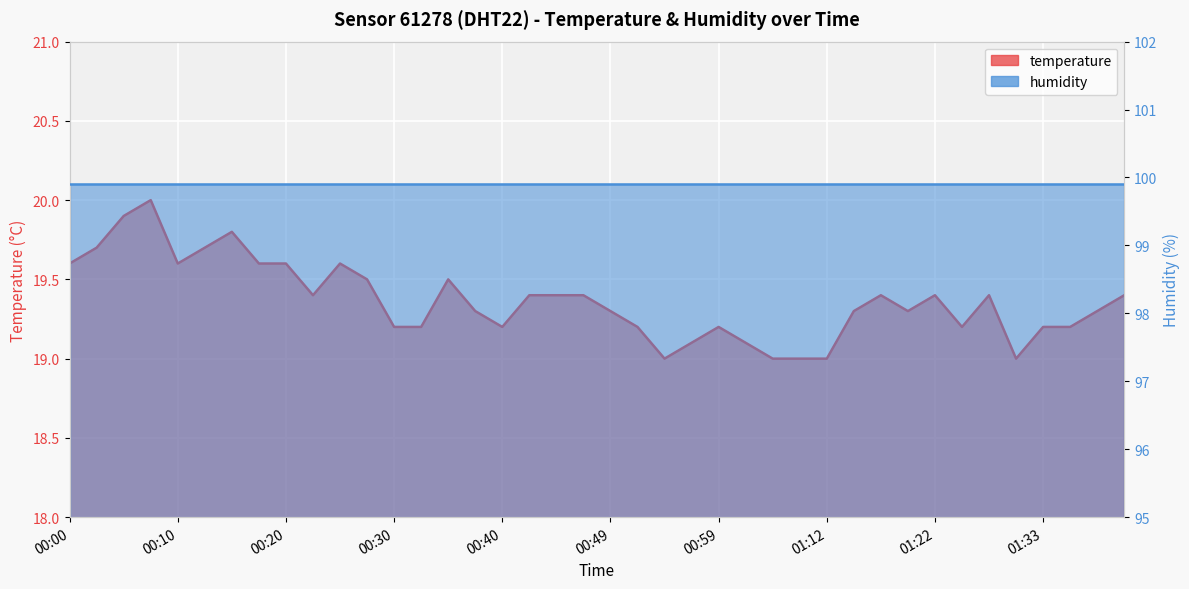

Is it true that the value at 00:52 is 12.5?

False